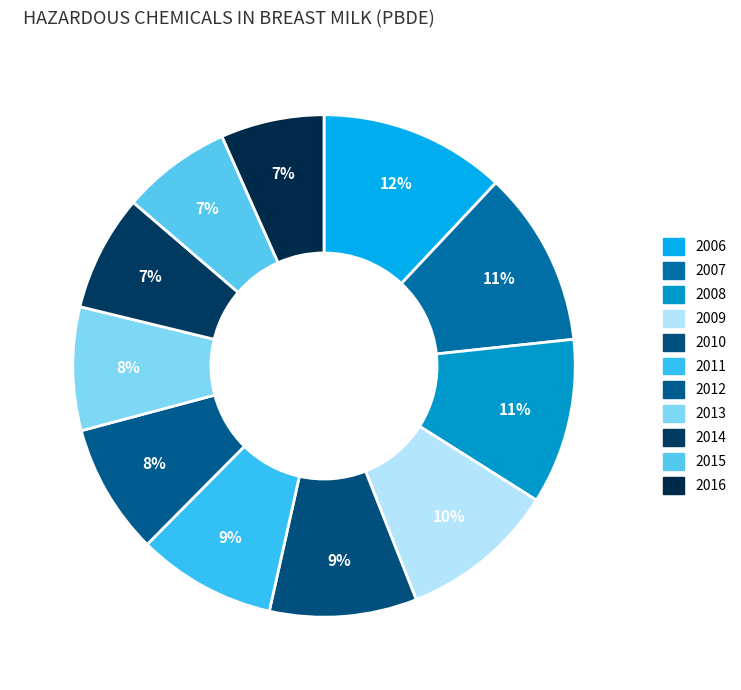

Count the number of slices in the pie.

11